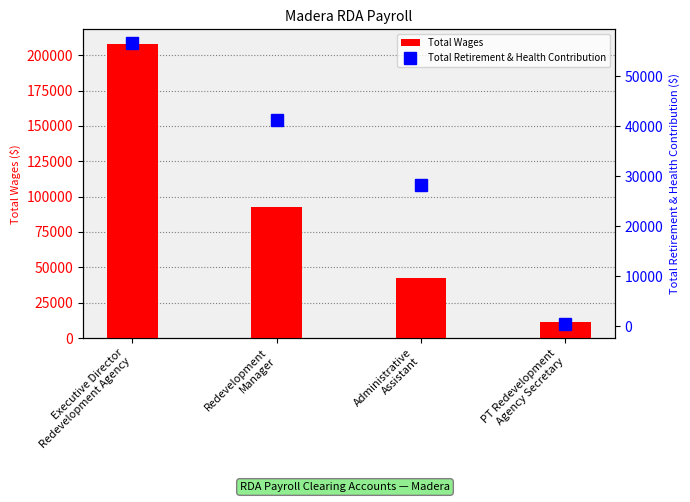

Between PT Redevelopment
Agency Secretary and Executive Director
Redevelopment Agency, which is larger?

Executive Director
Redevelopment Agency